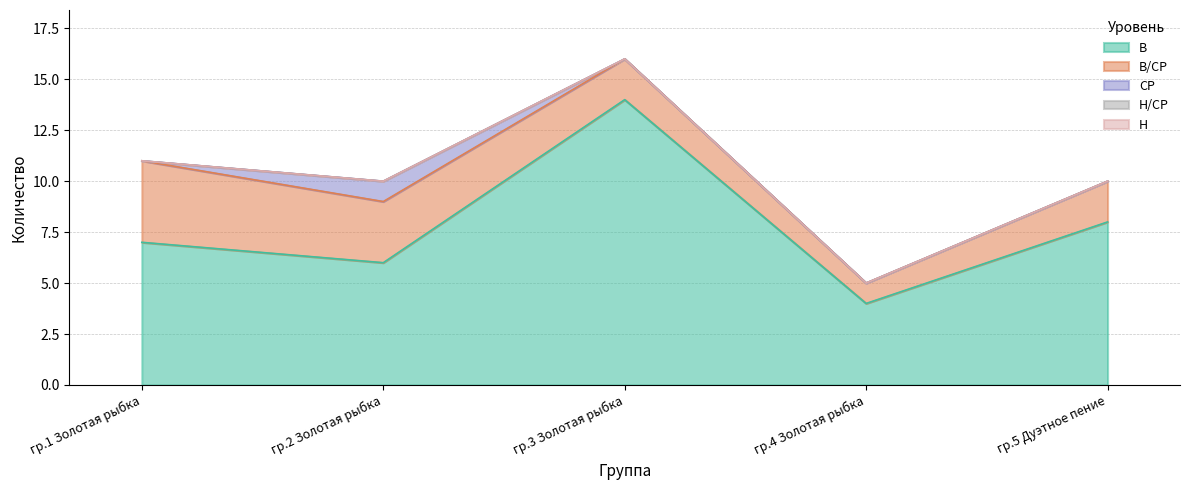

What are all the series names shown in the legend?

В, В/СР, СР, Н/СР, Н